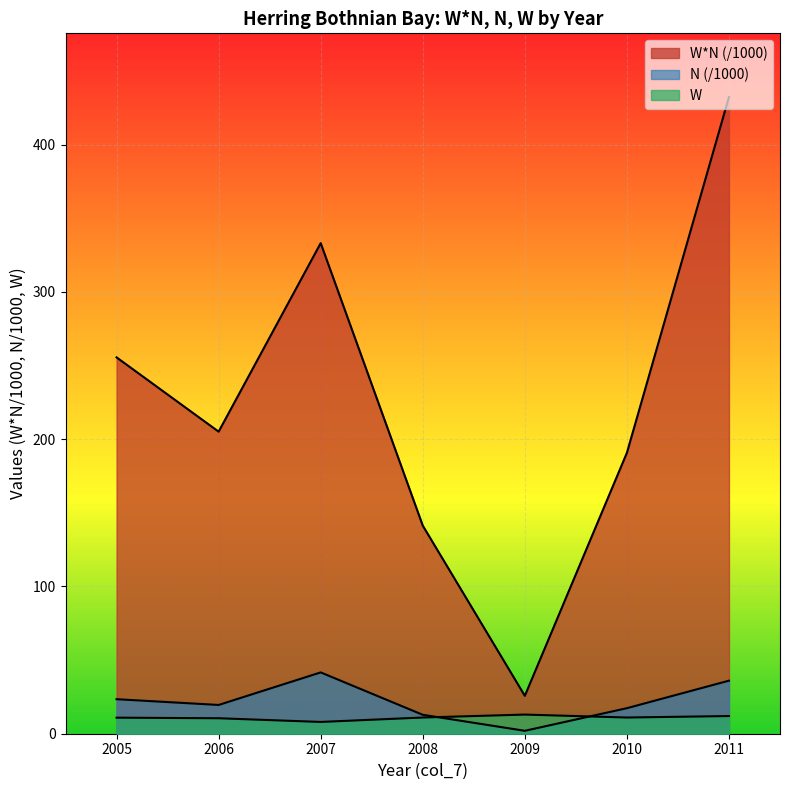

Which category has the highest value in the W series?

2009